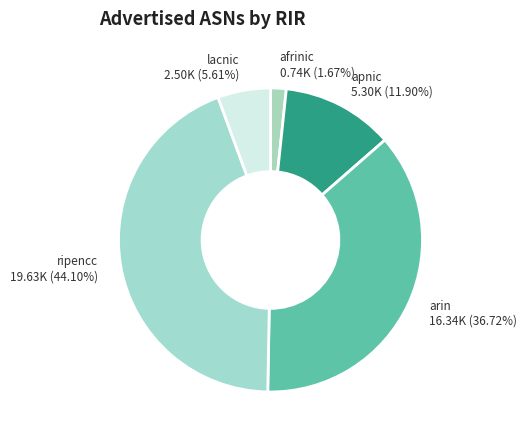

The arin slice represents 24% of the pie. True or false?

False